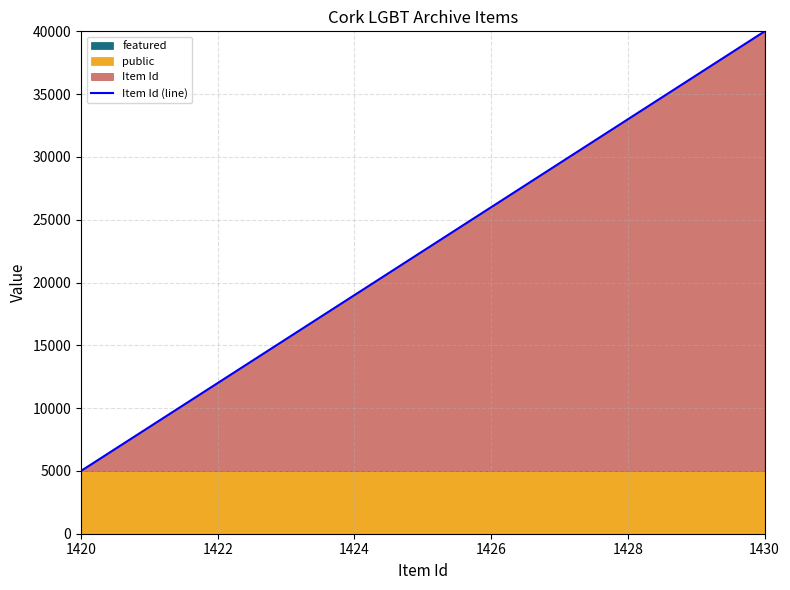

True or false: Item Id (line) has a value of 1467 at 1420.

False